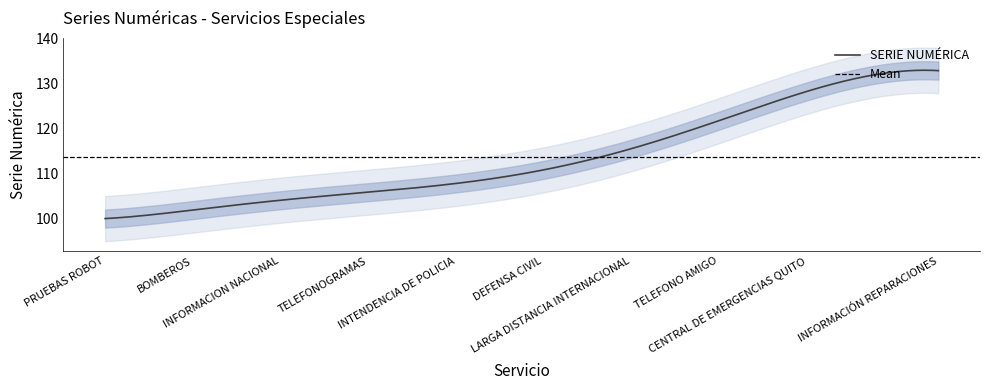

Where is the data nearest to the value 116?

LARGA DISTANCIA INTERNACIONAL